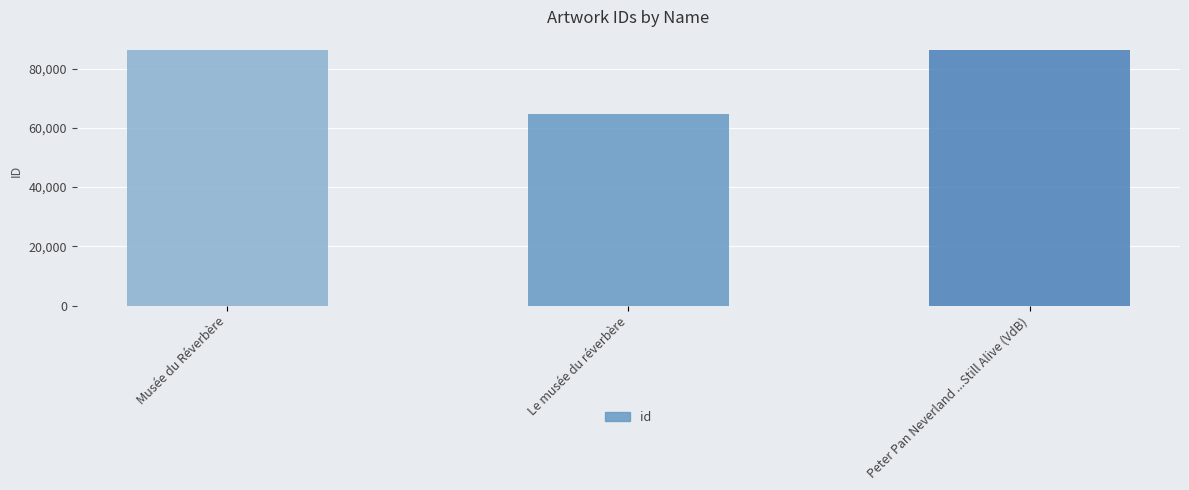

What is the sum of the values at Musée du Réverbère and Peter Pan Neverland ...Still Alive (VdB)?

172766